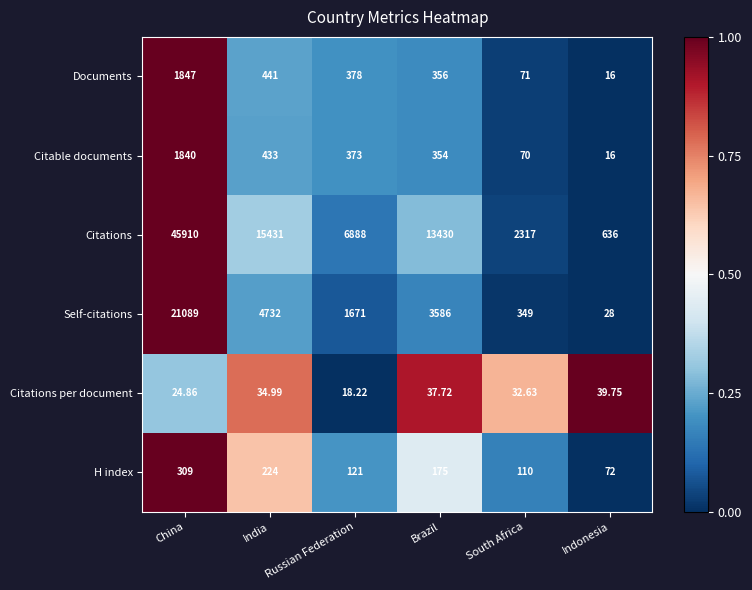

Where does the Citations per document series first go above 34?

India